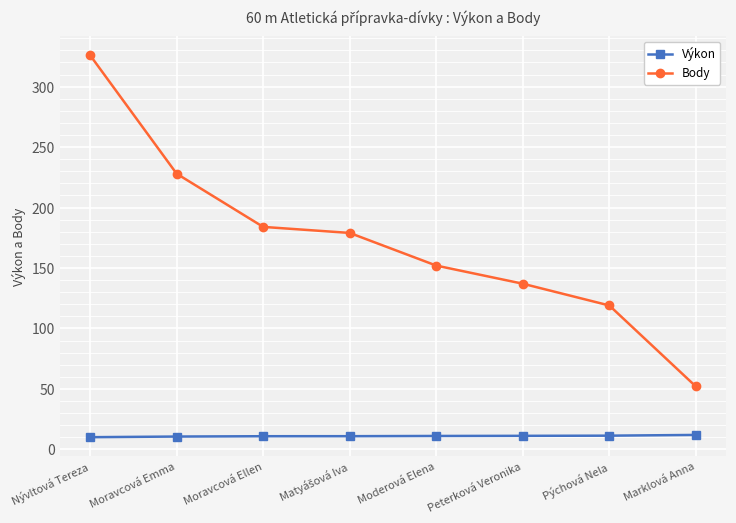

What is the label of the 8th point from the left?

Marklová Anna